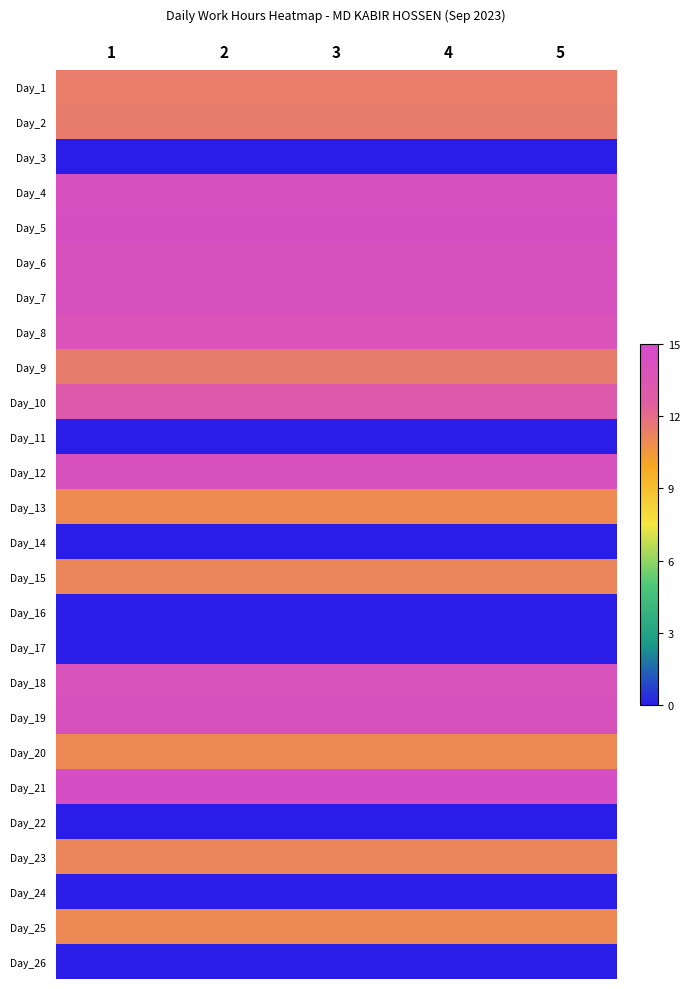

Which label corresponds to the largest value in the chart?

1